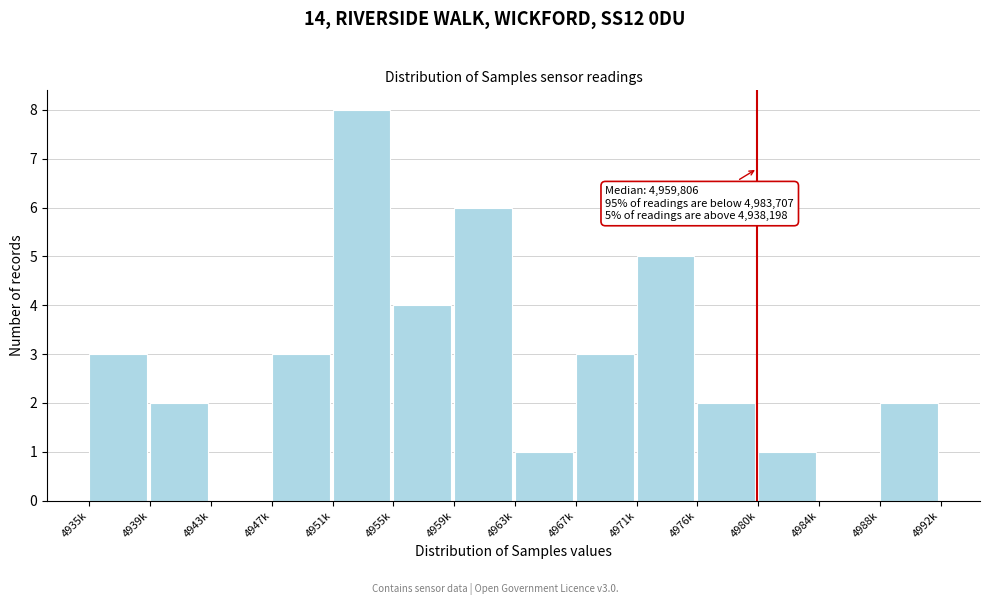

Reading left to right, transcribe all the data shown in this chart.

4935k=3	4939k=2	4943k=0	4947k=3	4951k=8	4955k=4	4959k=6	4963k=1	4967k=3	4971k=5	4976k=2	4980k=1	4984k=0	4988k=2